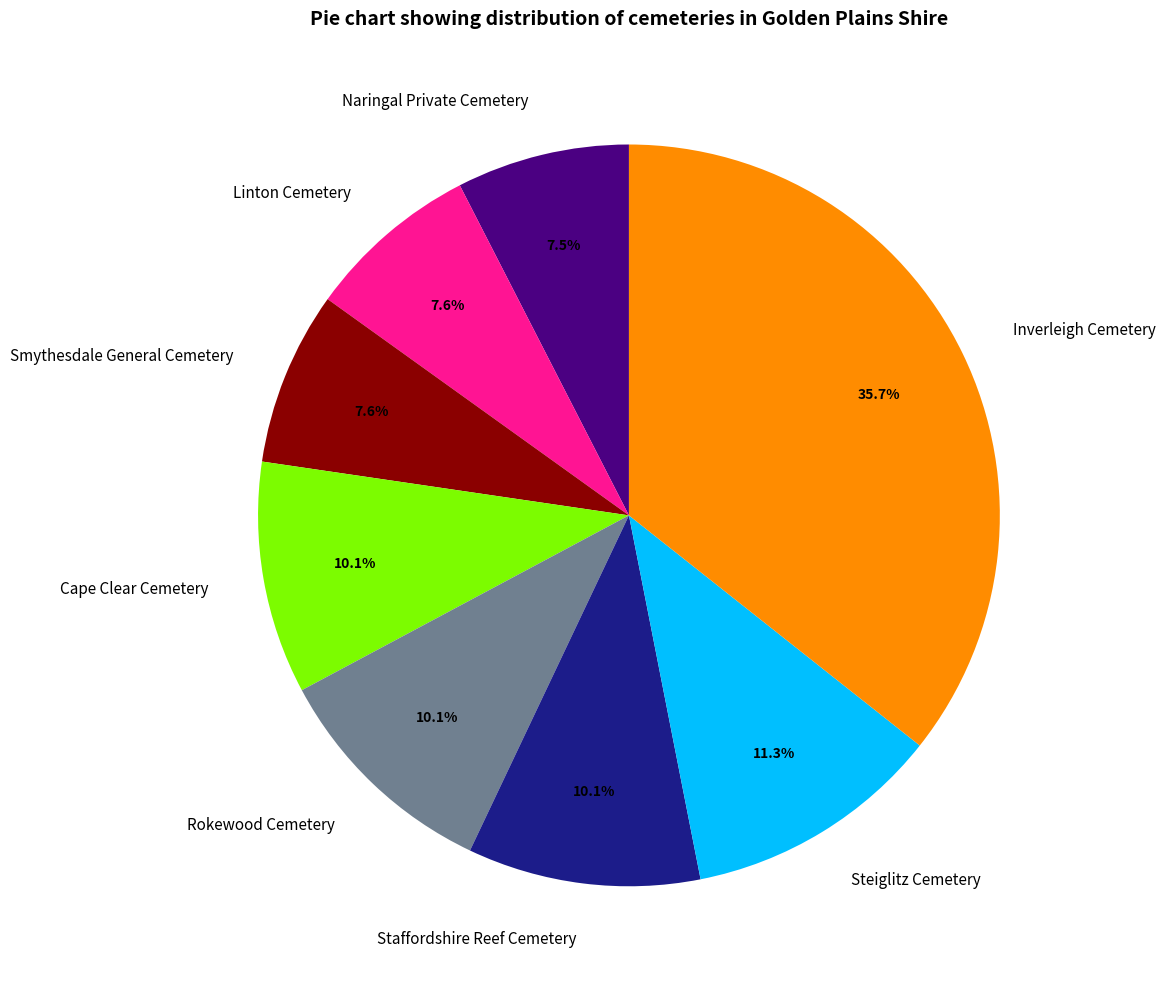

Is Cape Clear Cemetery the majority of the pie?

No